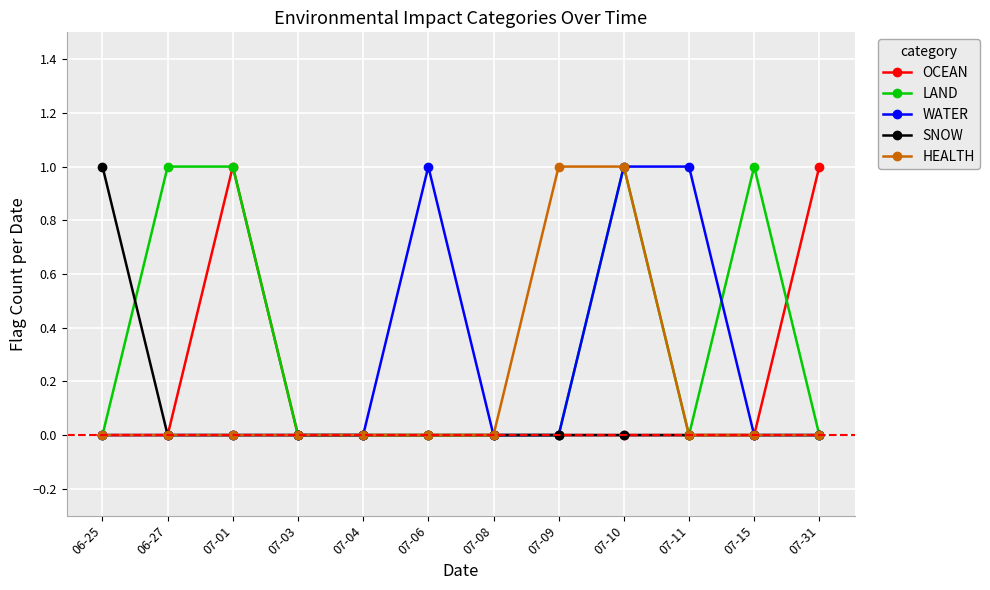

True or false: OCEAN has more than 0 points higher than both neighbors.

True